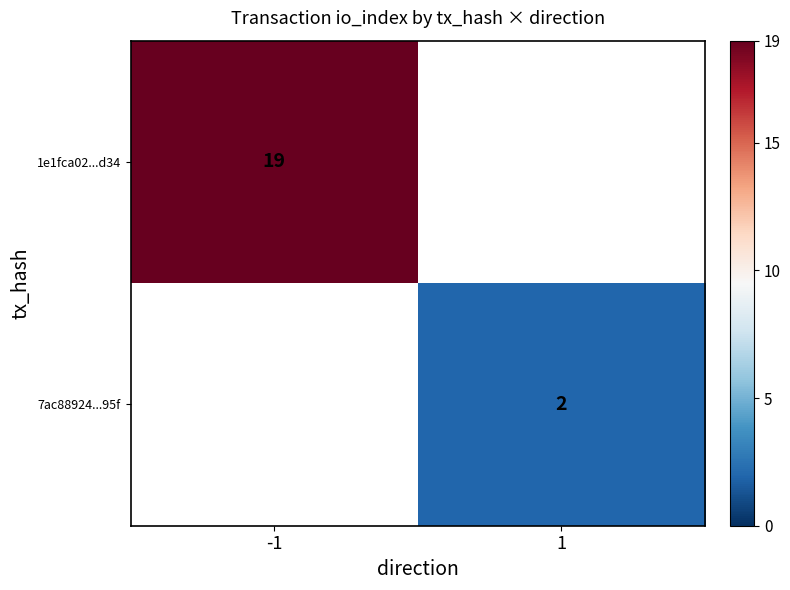

Is the value of 1e1fca02...d34 at -1 greater than the value of 7ac88924...95f at 1?

Yes